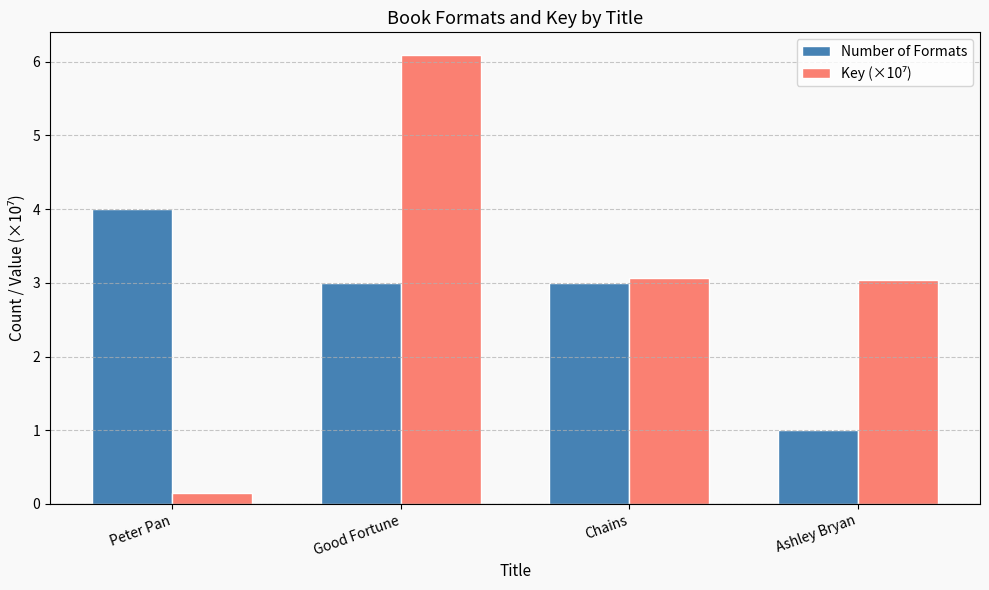

True or false: Number of Formats has a value of 0.5 at Ashley Bryan.

False